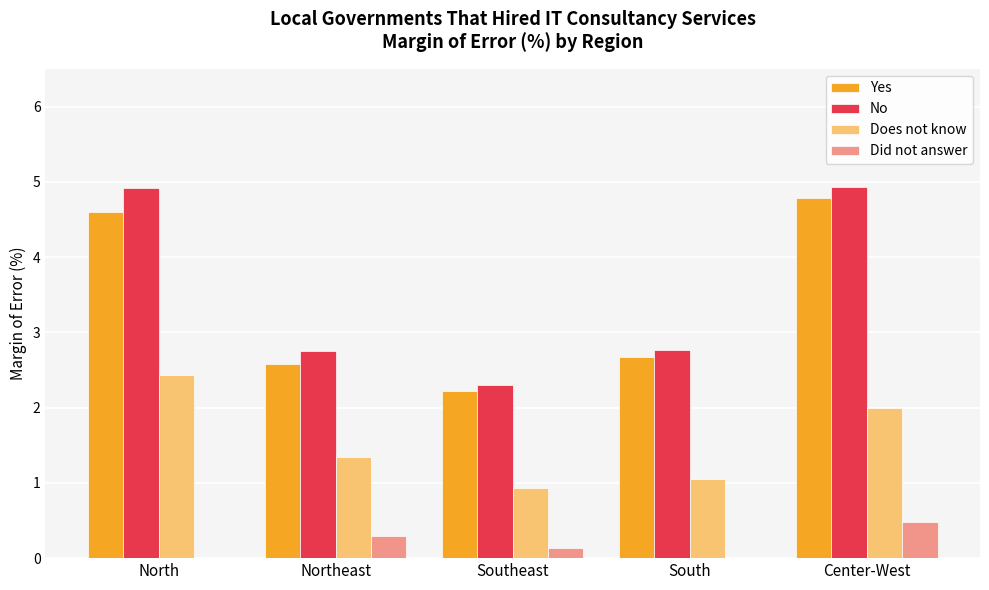

What are all the series names shown in the legend?

Yes, No, Does not know, Did not answer